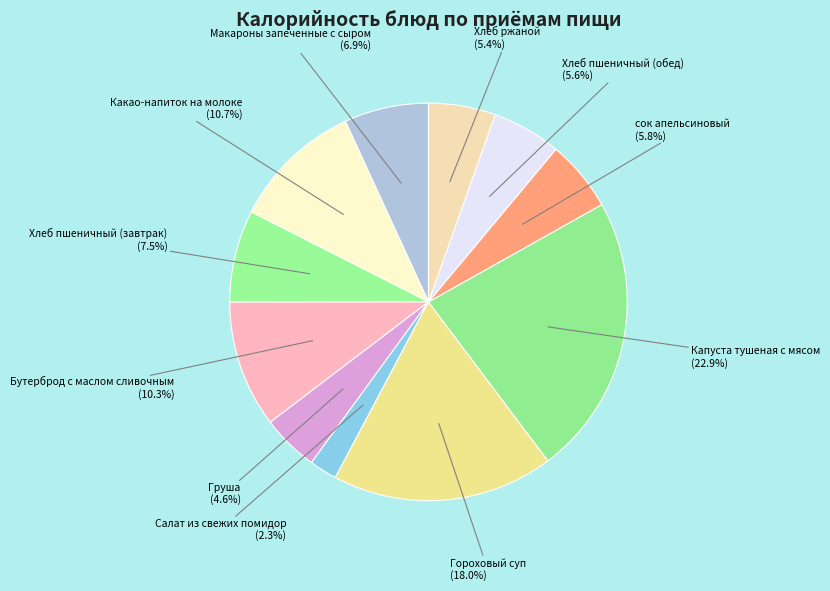

Is there any slice that represents more than half of the pie?

No